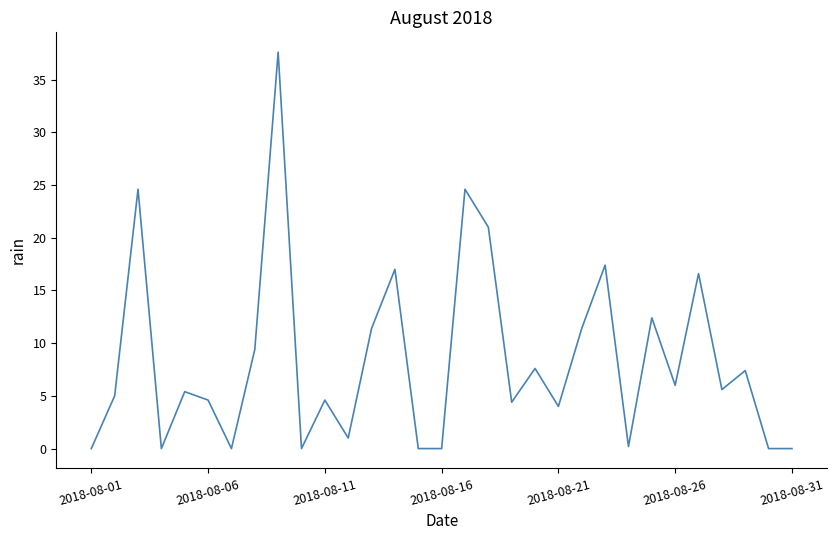

What is the difference between the maximum and minimum values?

37.6